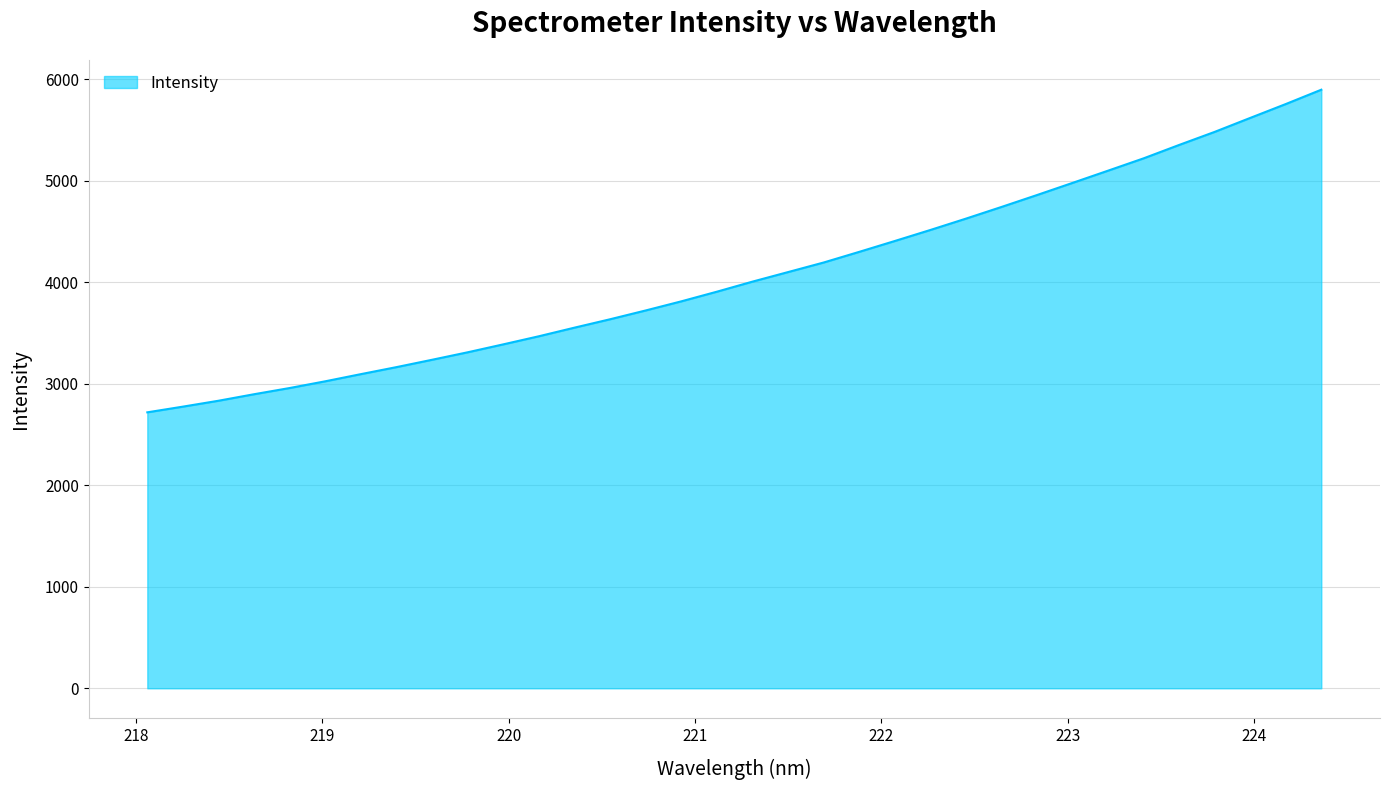

What is the difference between the maximum and minimum values?

3177.9